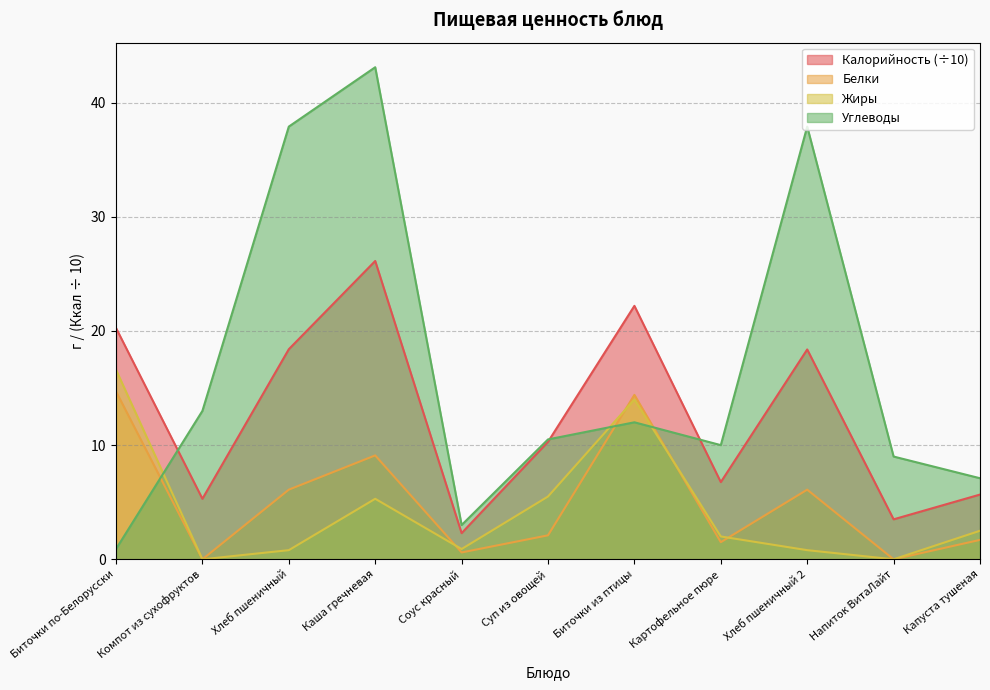

True or false: Калорийность and Белки intersect in this chart.

False